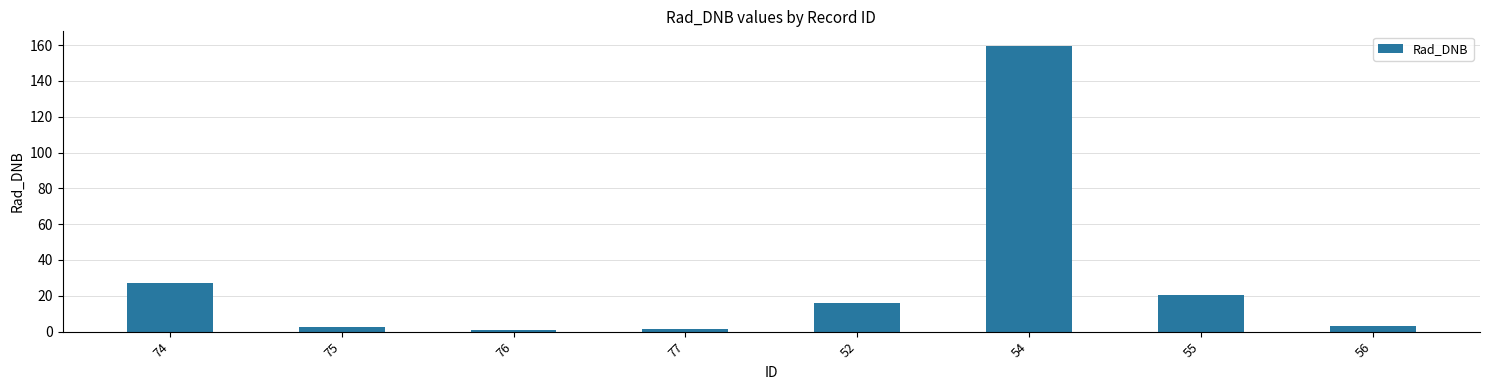

Does the chart contain stacked bars?

No